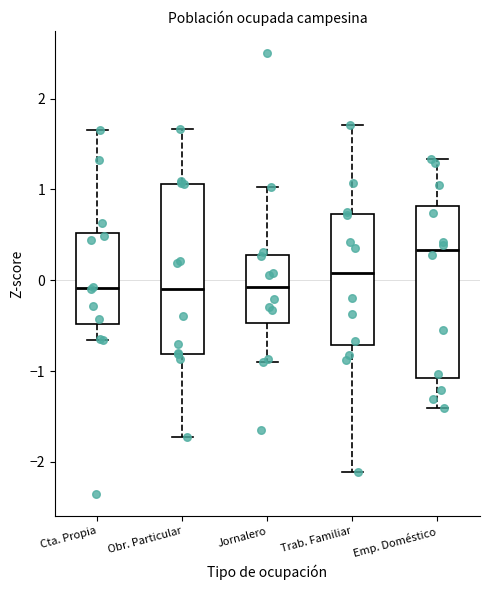

Reading left to right, read every box against the y-axis: the position of its median line, the range the box covers, and the ends of its whiskers. The values are not printed on the chart, so give them approximately, as read against the axis.

Cta. Propia: median -0.1, box -0.5 to 0.5, whiskers -0.7 to 1.7
Obr. Particular: median -0.1, box -0.8 to 1.1, whiskers -1.7 to 1.7
Jornalero: median -0.1, box -0.5 to 0.3, whiskers -0.9 to 1.0
Trab. Familiar: median 0.1, box -0.7 to 0.7, whiskers -2.1 to 1.7
Emp. Doméstico: median 0.3, box -1.1 to 0.8, whiskers -1.4 to 1.3